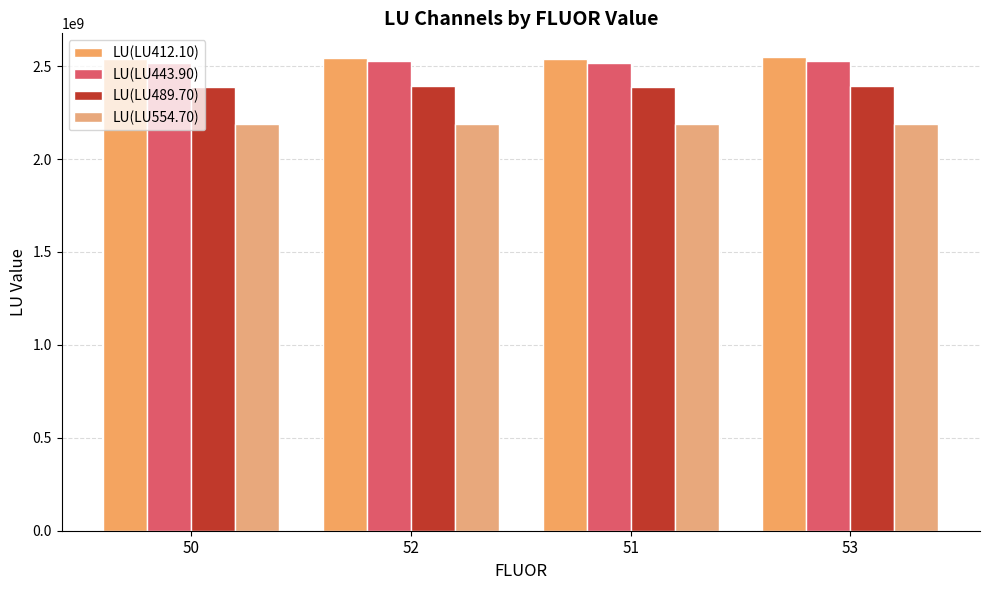

At which label does LU(LU554.70) reach its minimum?

51